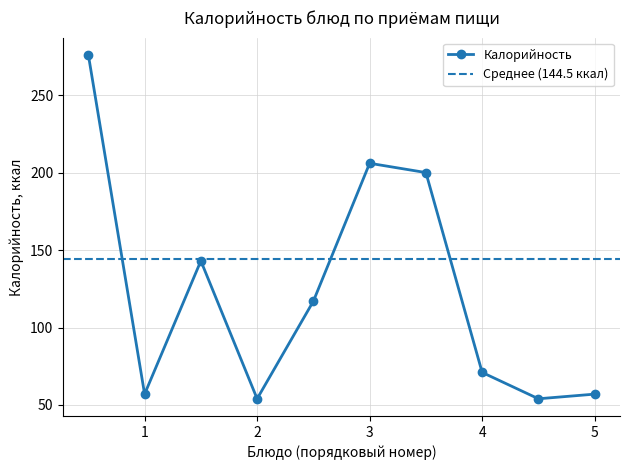

The value of Калорийность at 3 is 206. True or false?

True